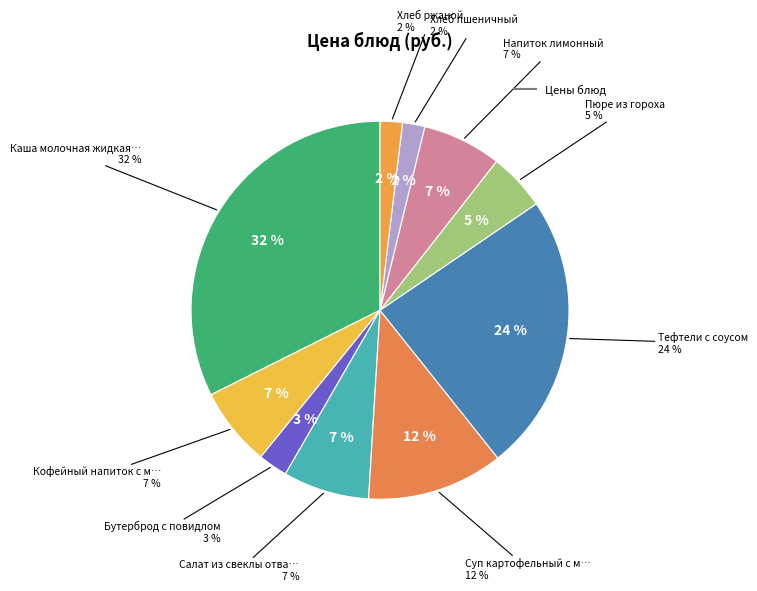

To the nearest percent, what percentage of the pie is Бутерброд с повидлом?

3%